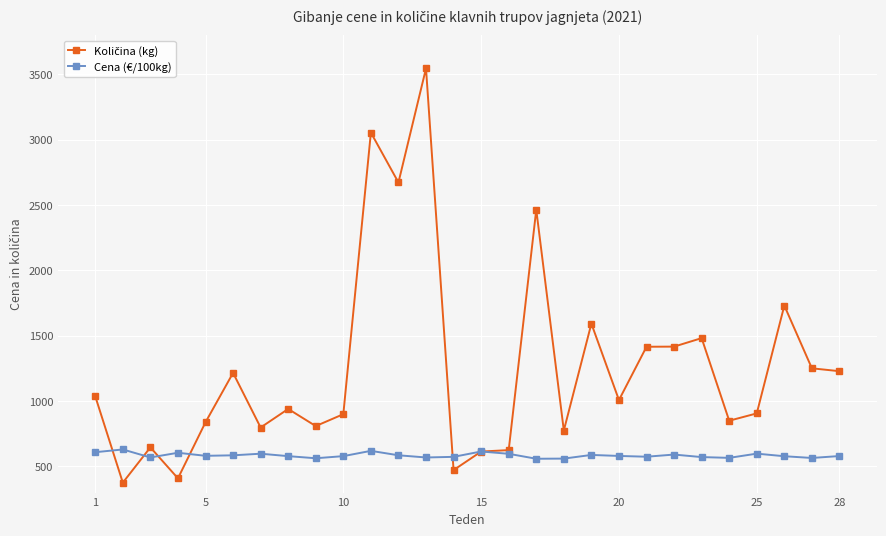

At how many categories does at least one series exceed 2601?

3